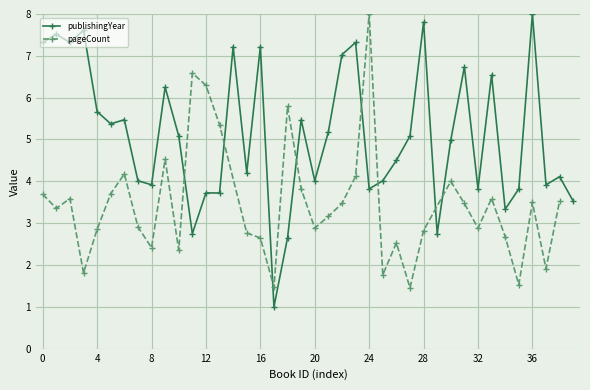

How many interior local valleys (lower than both neighbors) does the data have?

12